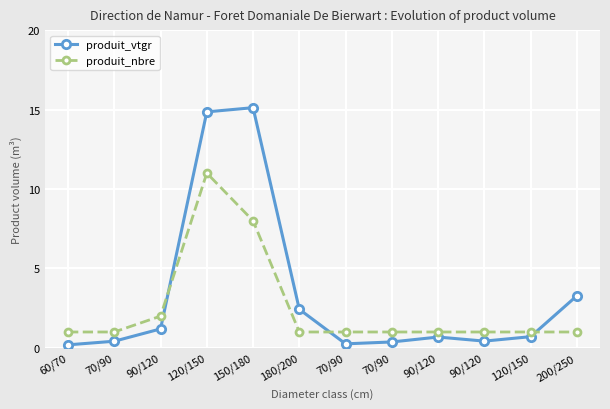

After their last crossing, which series has the higher values: produit_vtgr or produit_nbre?

produit_vtgr